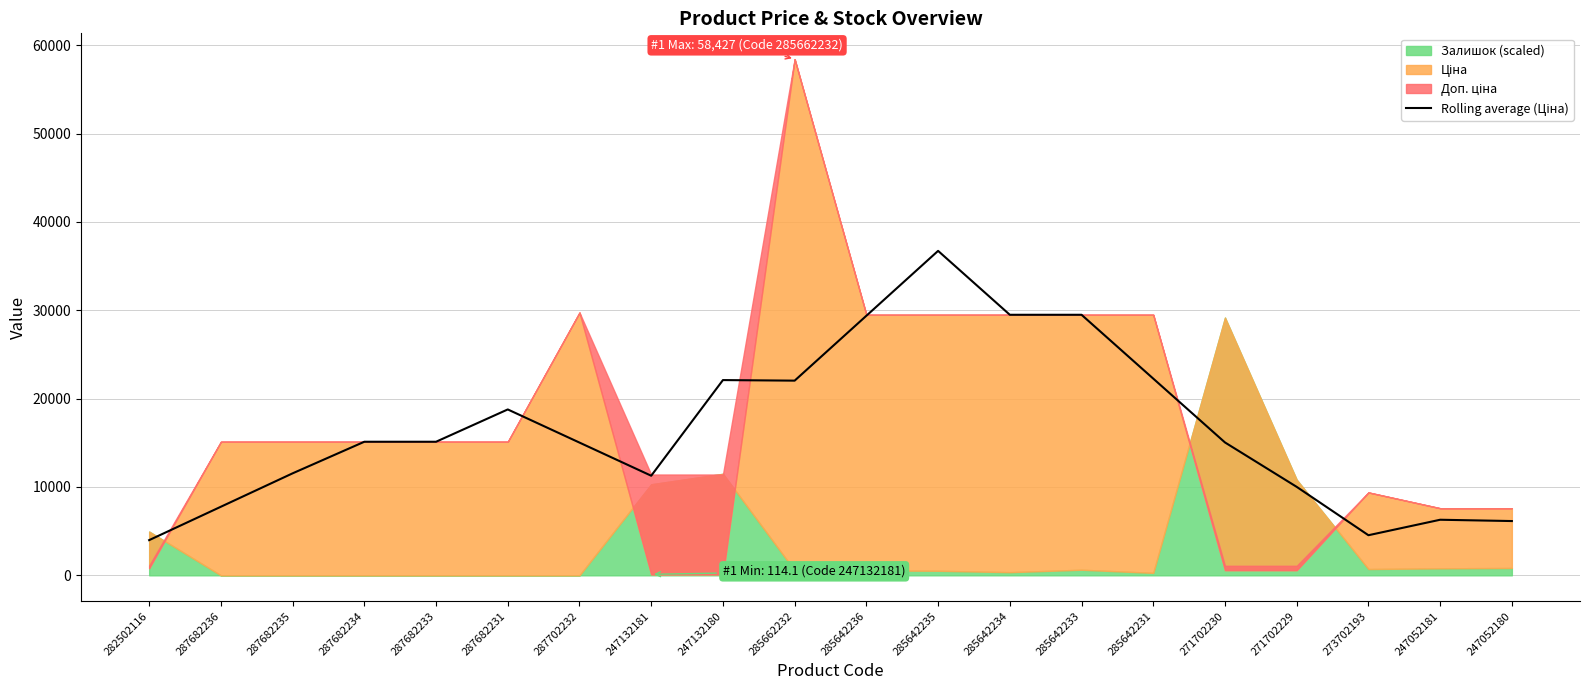

Where is the first local maximum?

287682231